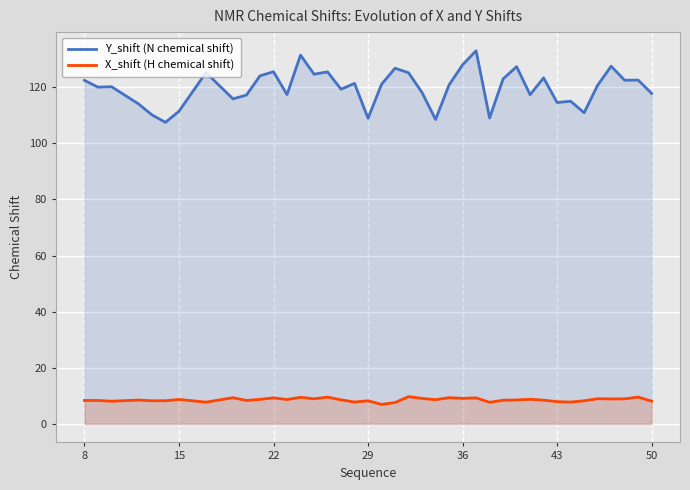

What is the approximate value of X_shift (H chemical shift) at 22?

9.2